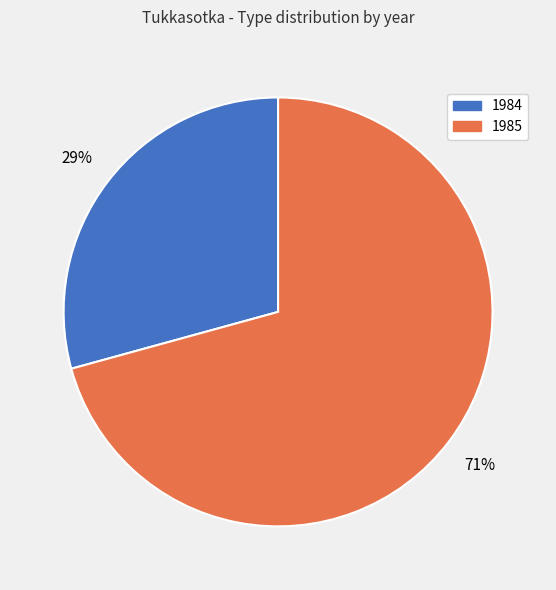

To the nearest percent, what is the average slice percentage?

50%